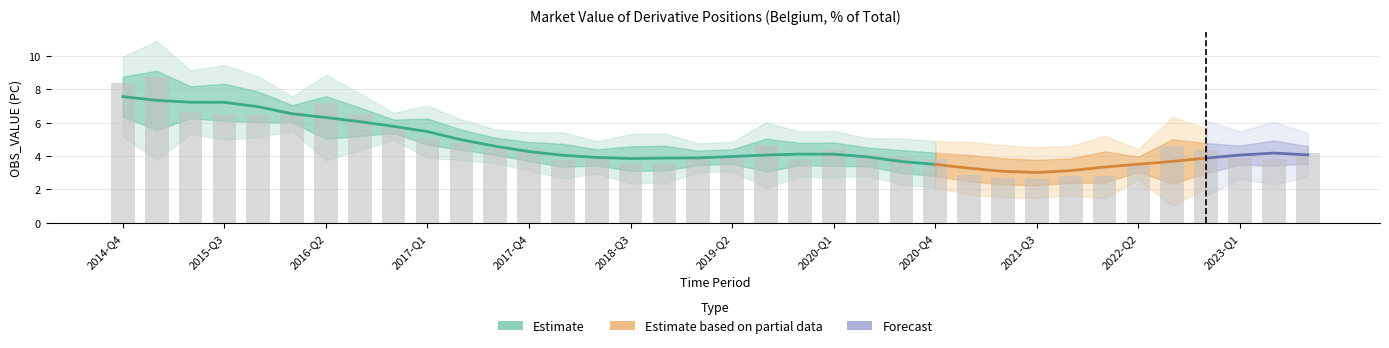

Reading left to right, extract all data points from this chart.

8.4	8.7	6.7	6.5	6.4	6.7	7.2	6.5	5.8	5.1	4.8	4.5	4.4	3.8	3.8	3.5	3.5	3.9	4.0	4.6	3.8	4.4	4.1	4.0	3.8	2.9	2.7	2.6	2.8	2.8	3.5	4.6	4.4	3.9	3.8	4.2